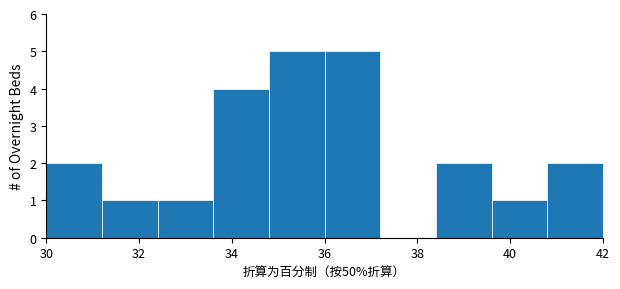

How tall is the bar that spans 30.0 to 31.2 on the x-axis? The values are not printed on the chart, so give them approximately, as read against the axis.

2